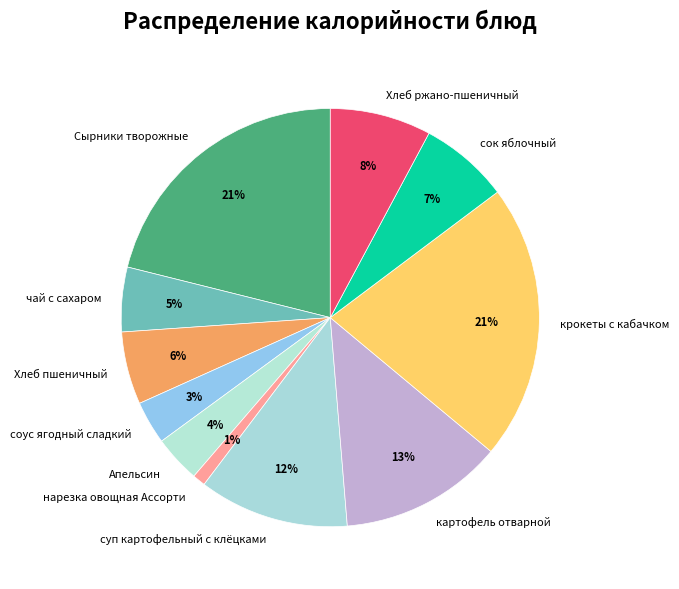

Is Сырники творожные the majority of the pie?

No